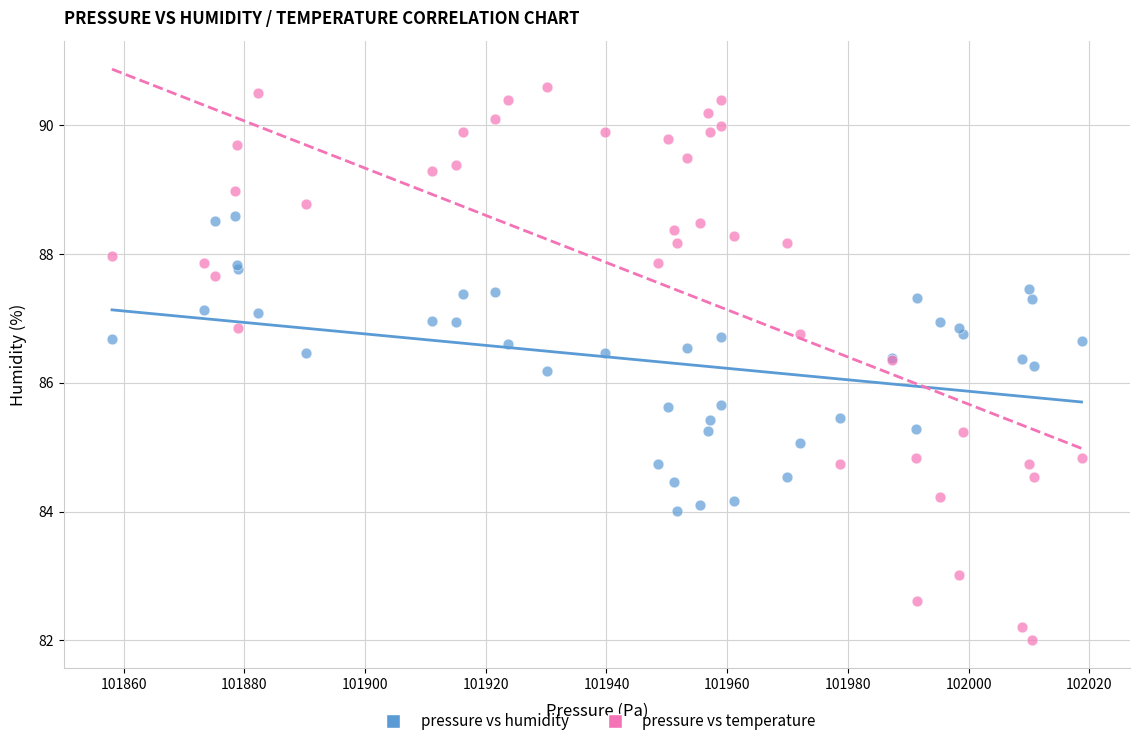

Which series reaches the minimum Y coordinate?

pressure vs temperature